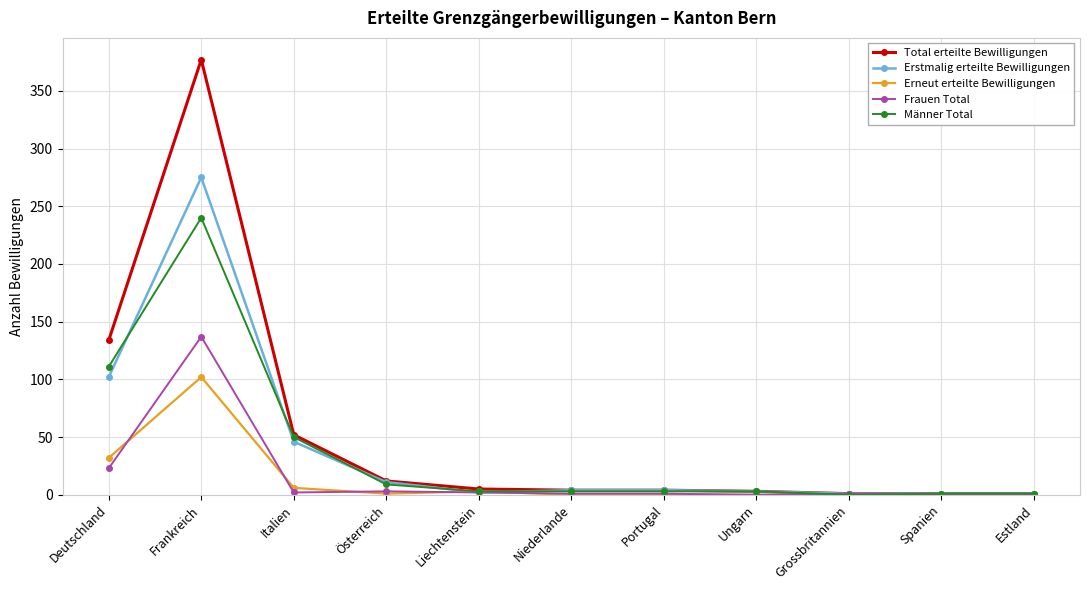

What is the spread (max minus min) of values at Grossbritannien?

1